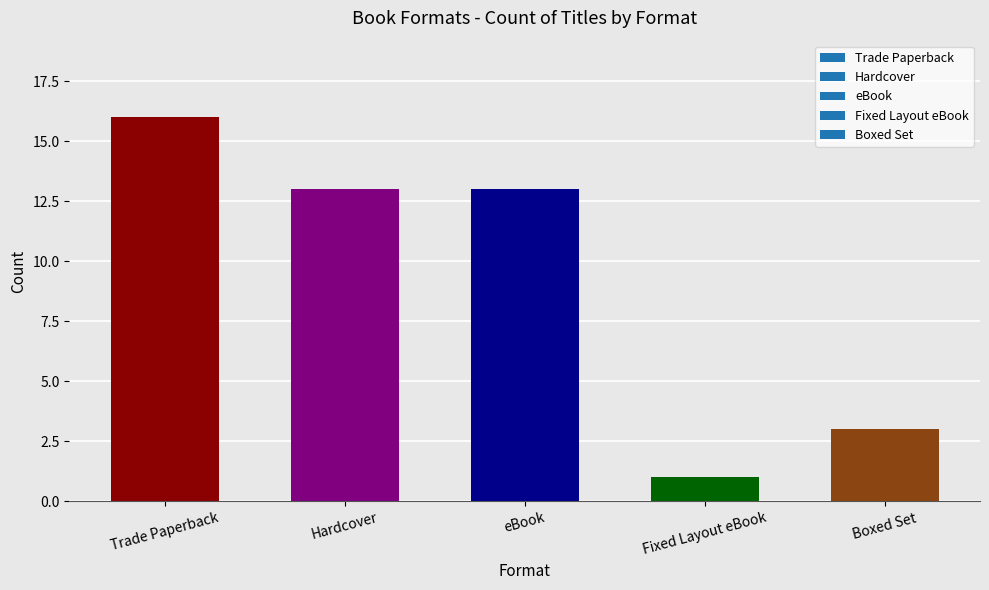

What is the smallest value displayed?

1